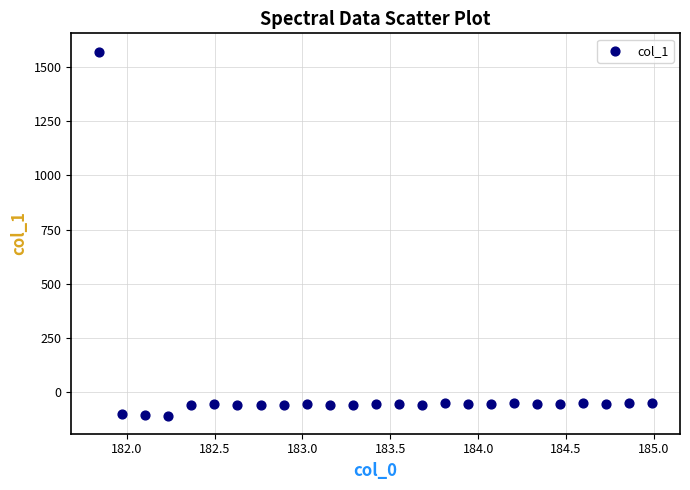

What is the range of Y values (max minus min)?

1679.3